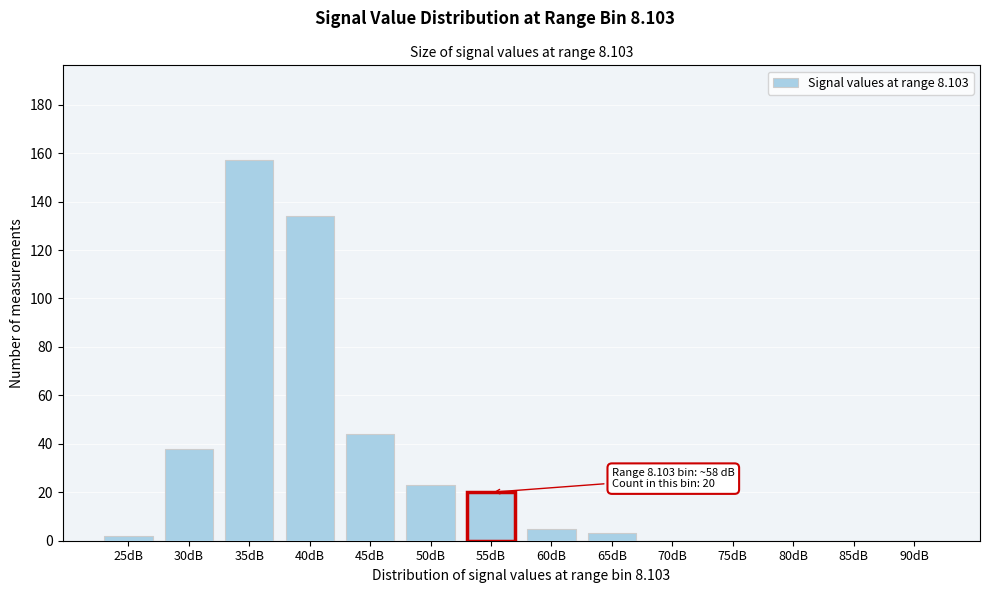

Reading right to left, list all the values displayed in this chart.

90dB=0	85dB=0	80dB=0	75dB=0	70dB=0	65dB=3	60dB=5	55dB=20	50dB=23	45dB=44	40dB=134	35dB=157	30dB=38	25dB=2